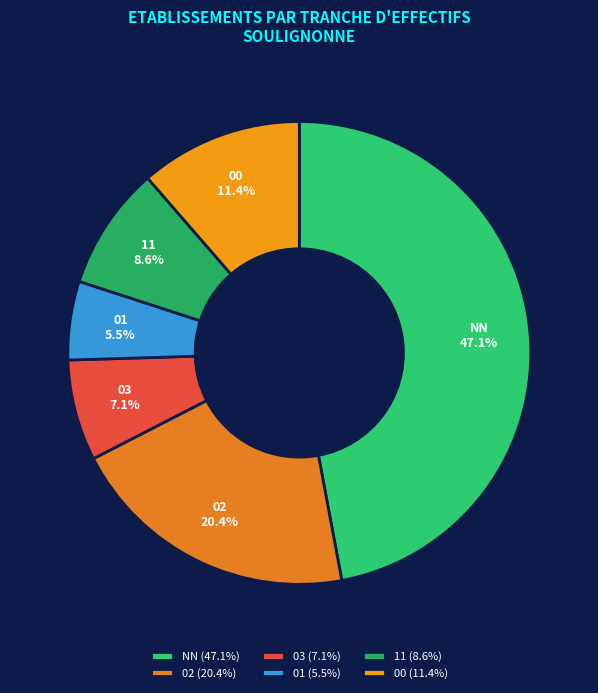

How many segments does this pie chart have?

6